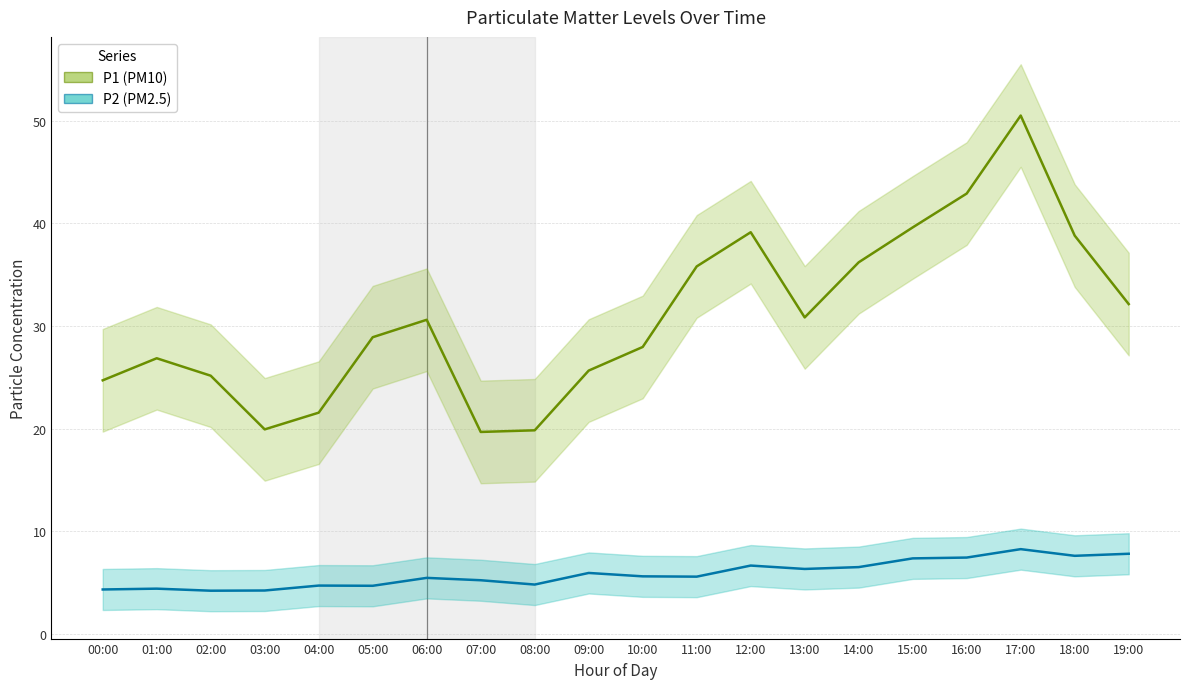

True or false: P2 and P1 cross at least once.

False